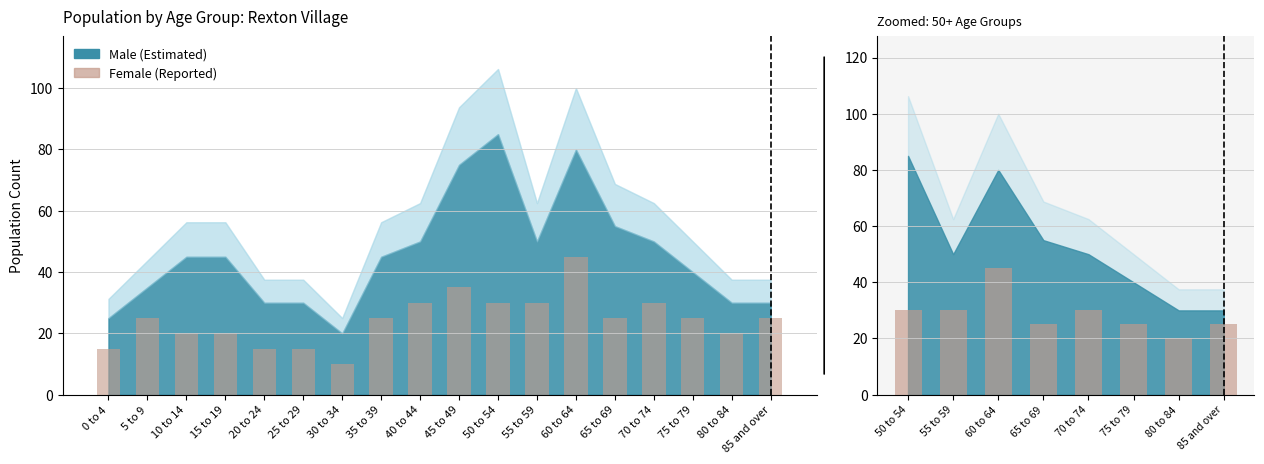

Does the chart contain stacked bars?

No